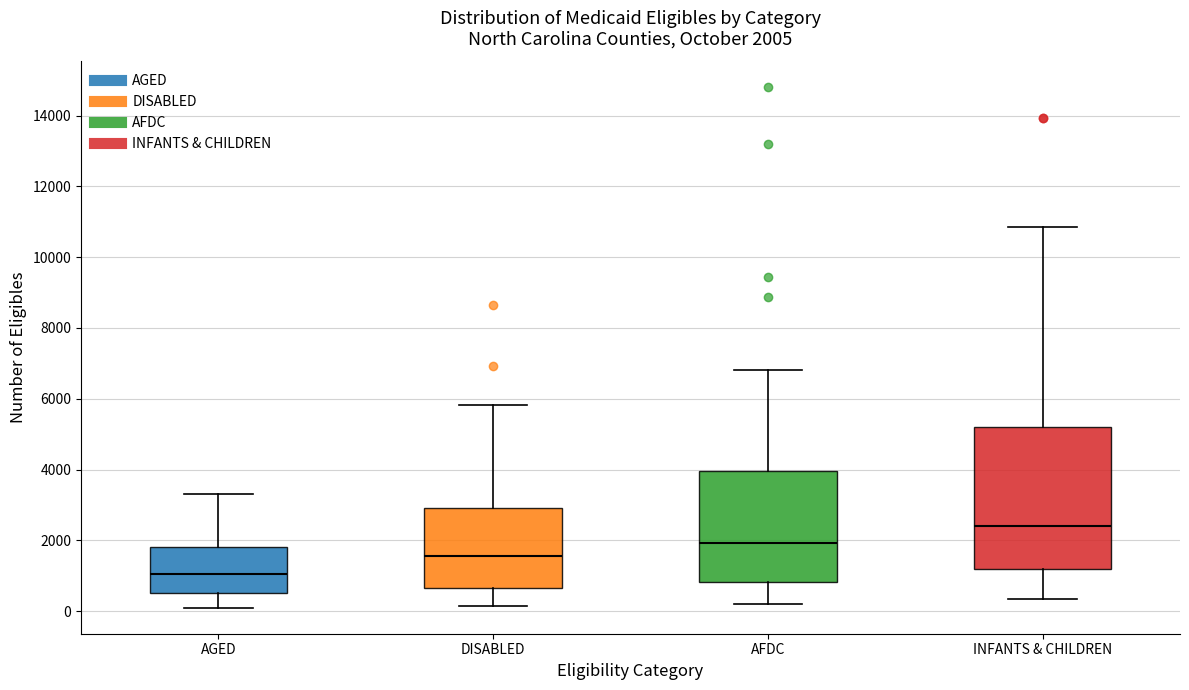

Comparing the boxes themselves (not the whiskers), which one is the tallest?

INFANTS & CHILDREN